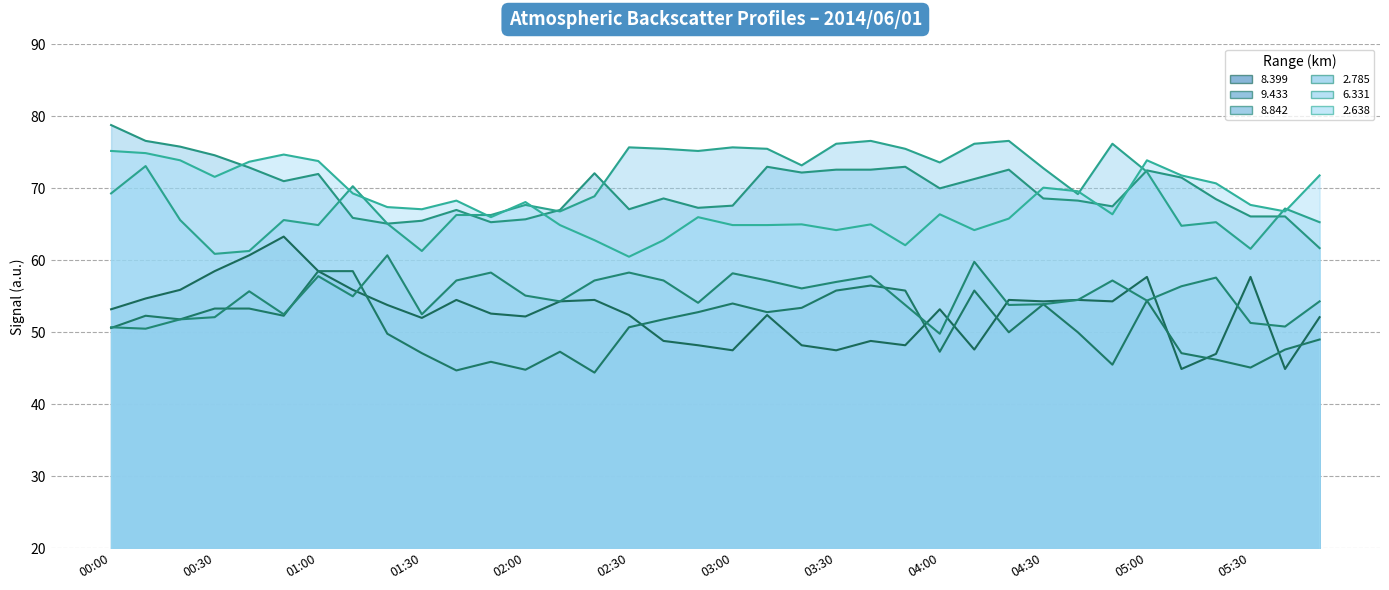

In   2.638, how many points are higher than both neighbors (excluding endpoints)?

9